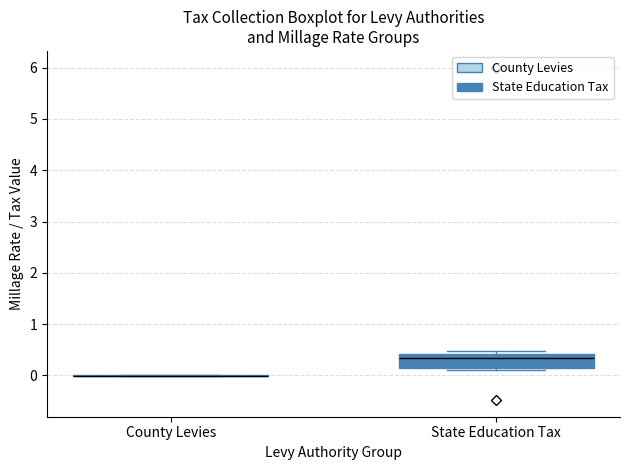

Comparing the boxes themselves (not the whiskers), which one is the tallest?

State Education Tax